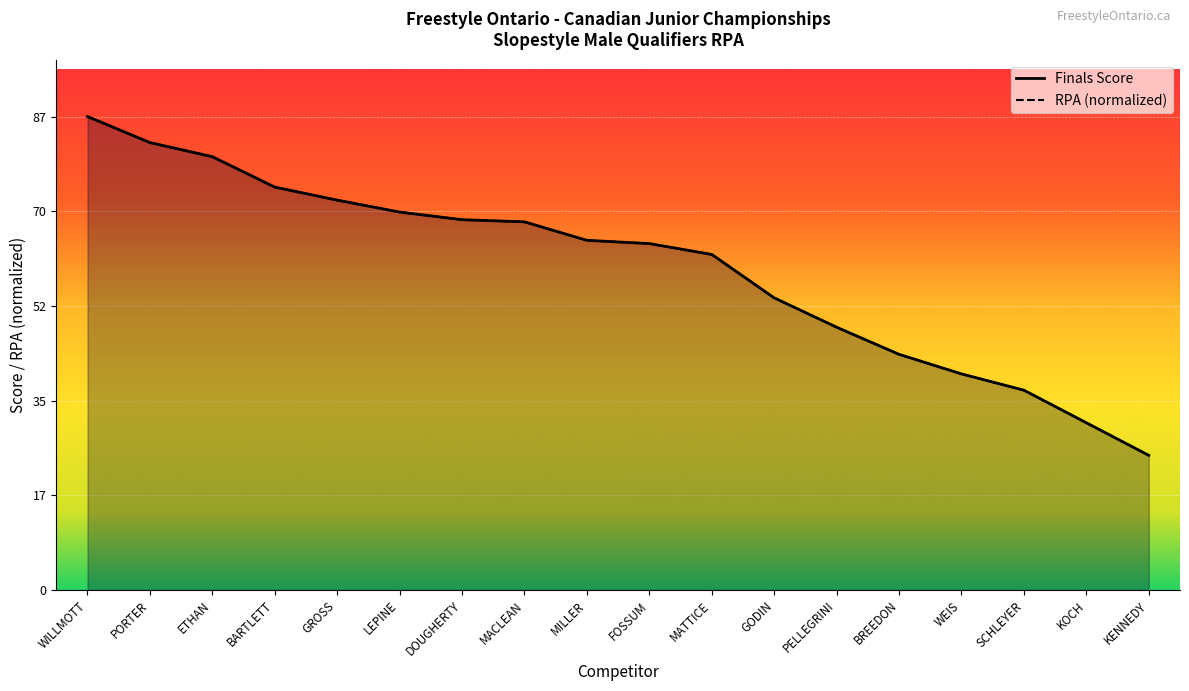

Which category has the lowest value in the RPA (normalized) series?

KENNEDY